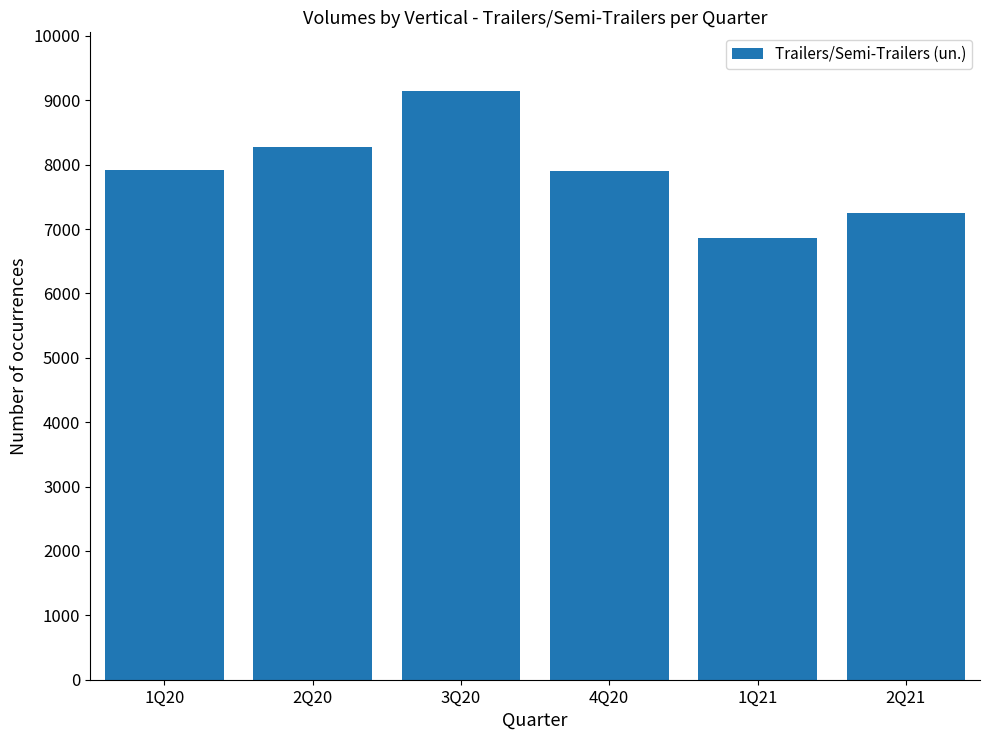

What is the sum of the values at 4Q20 and 2Q21?

15153